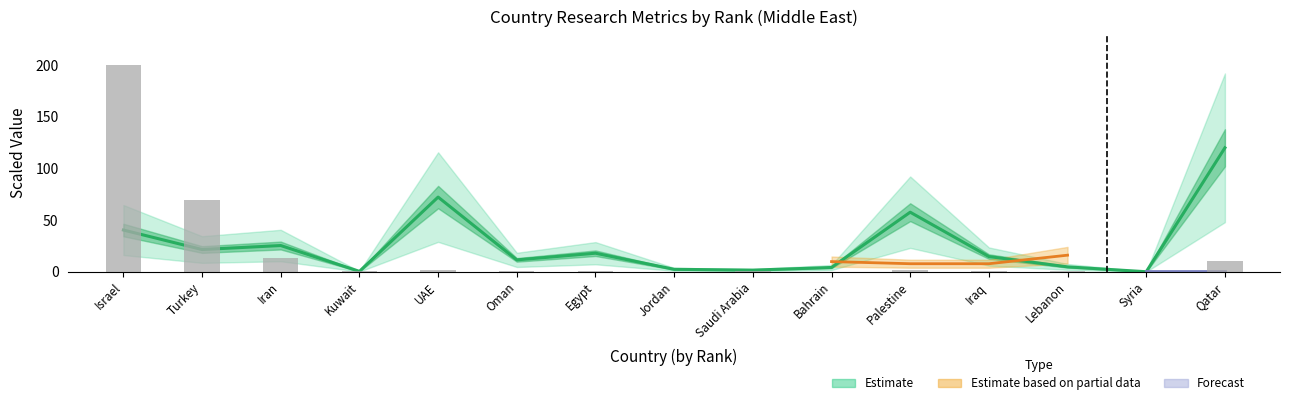

Rank the categories by Citations per document value from highest to lowest.

Qatar, UAE, Palestine, Israel, Iran, Turkey, Egypt, Iraq, Oman, Lebanon, Bahrain, Jordan, Saudi Arabia, Kuwait, Syria